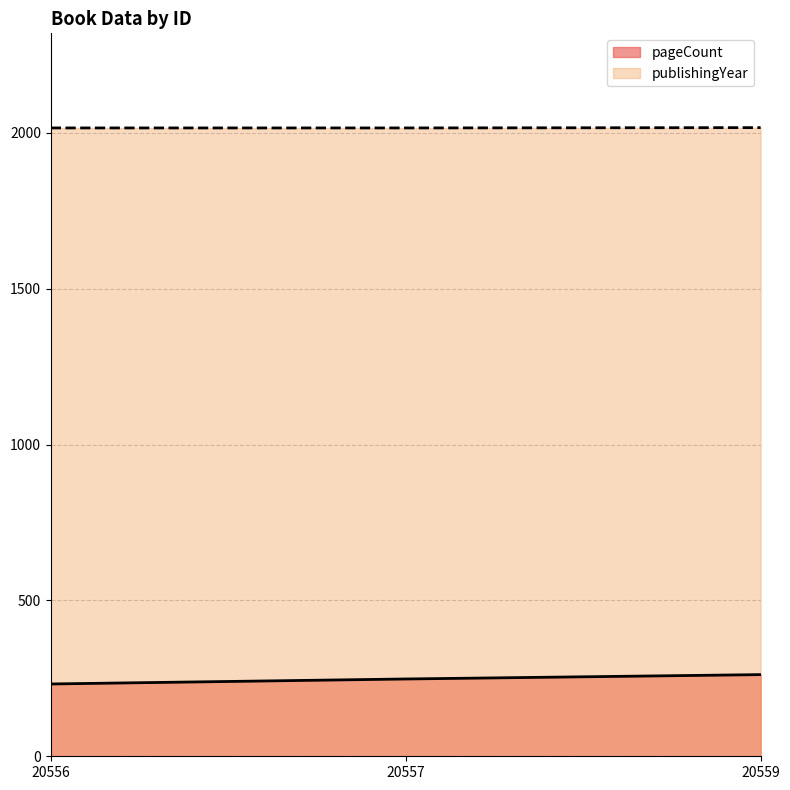

What is the approximate value of publishingYear at 20559?

2017